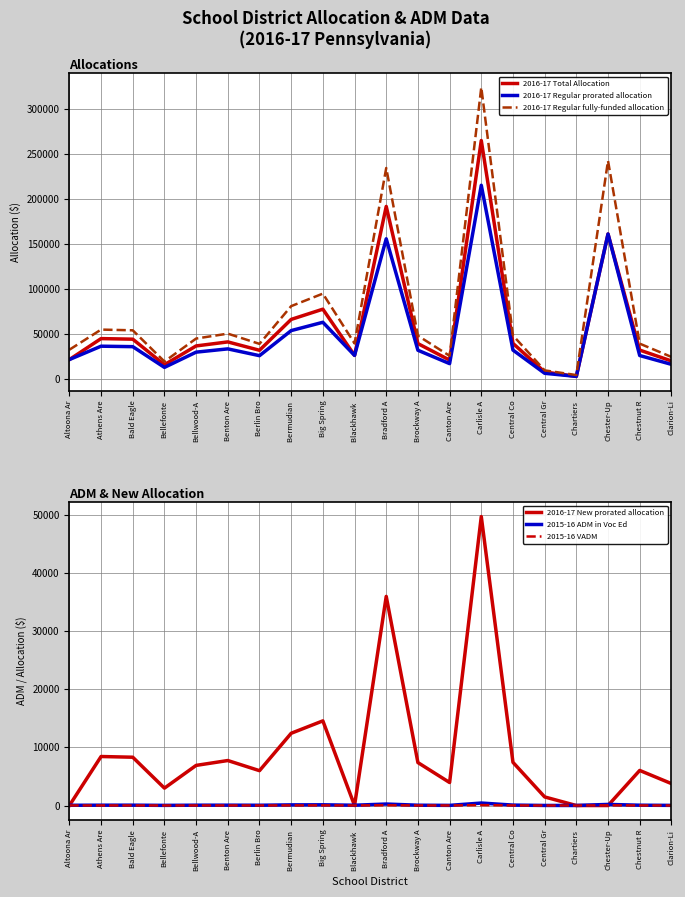

Is it true that 2016-17 New prorated allocation equals 0.0 at Blackhawk ?

True